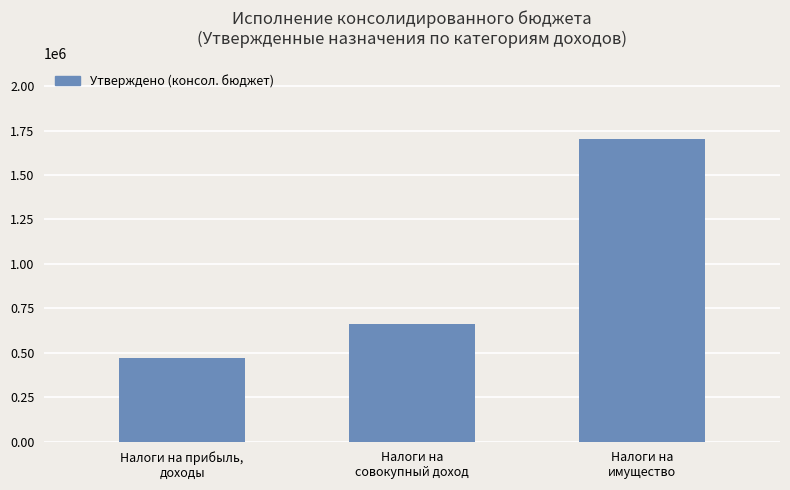

Count the number of data series in this chart.

1